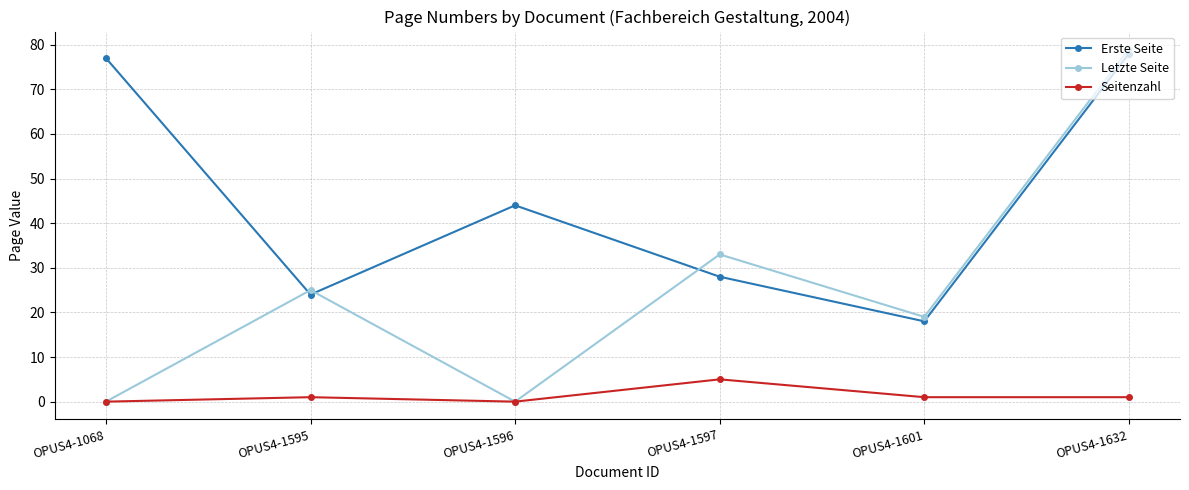

Does the chart have visible grid lines?

Yes